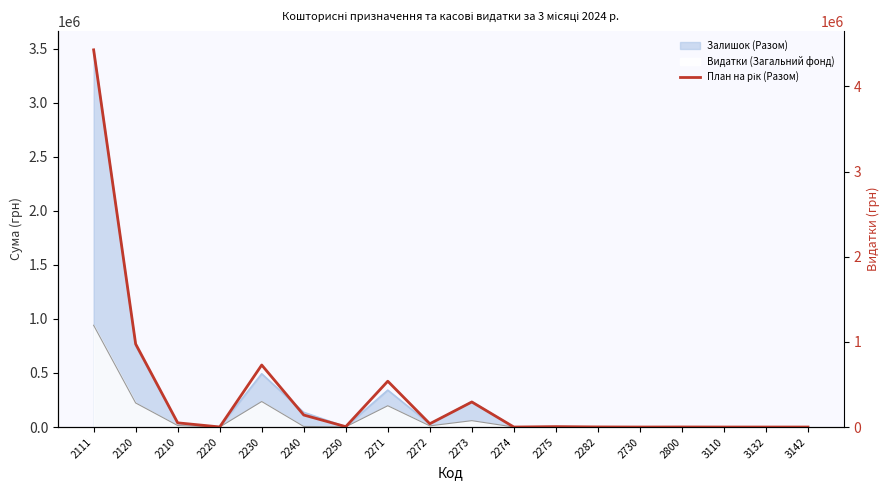

The chart shows a value of -1542736.4 at 3110. True or false?

False